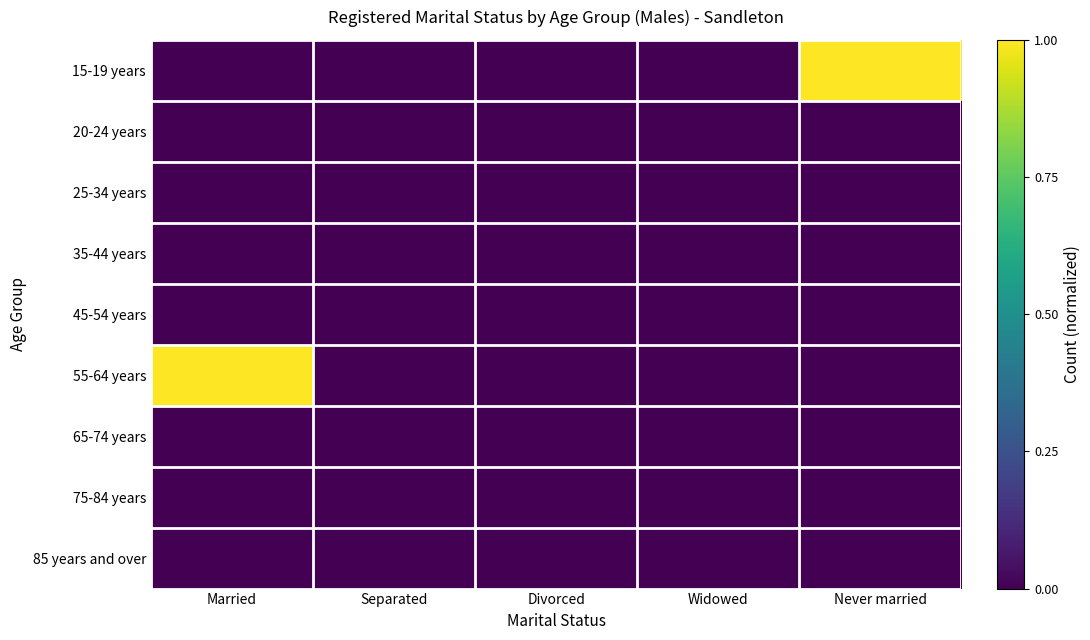

Which series has the largest total across all categories?

15-19 years